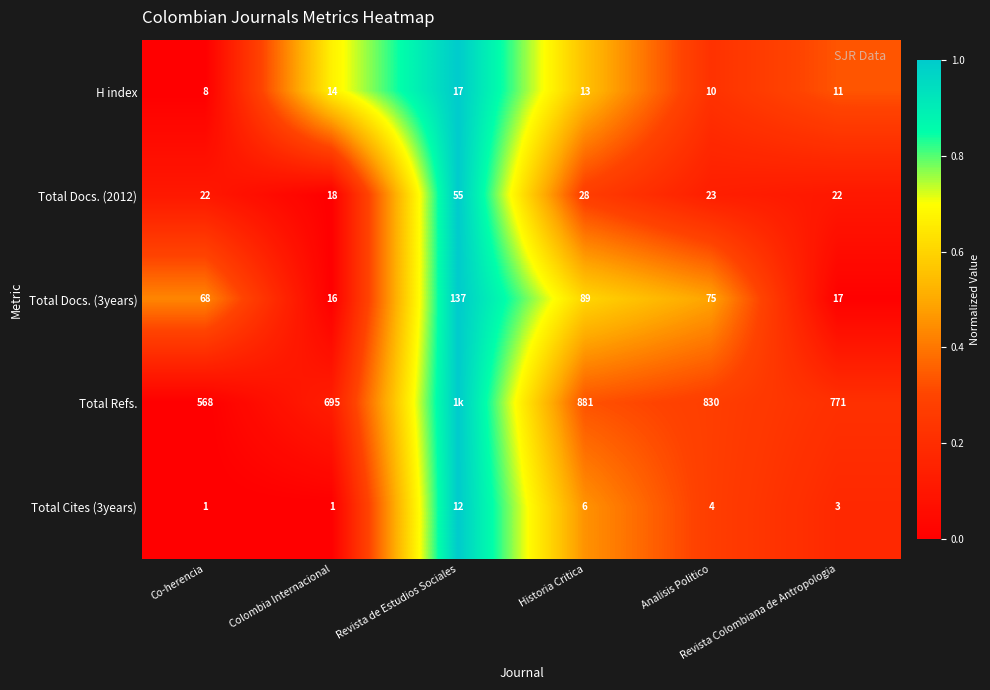

At how many categories does at least one series exceed 0?

6